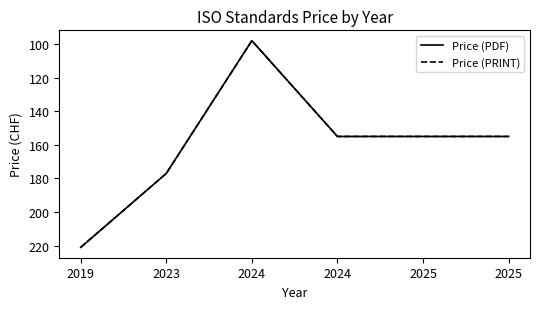

At which label does Price (PRINT) reach its minimum?

2024